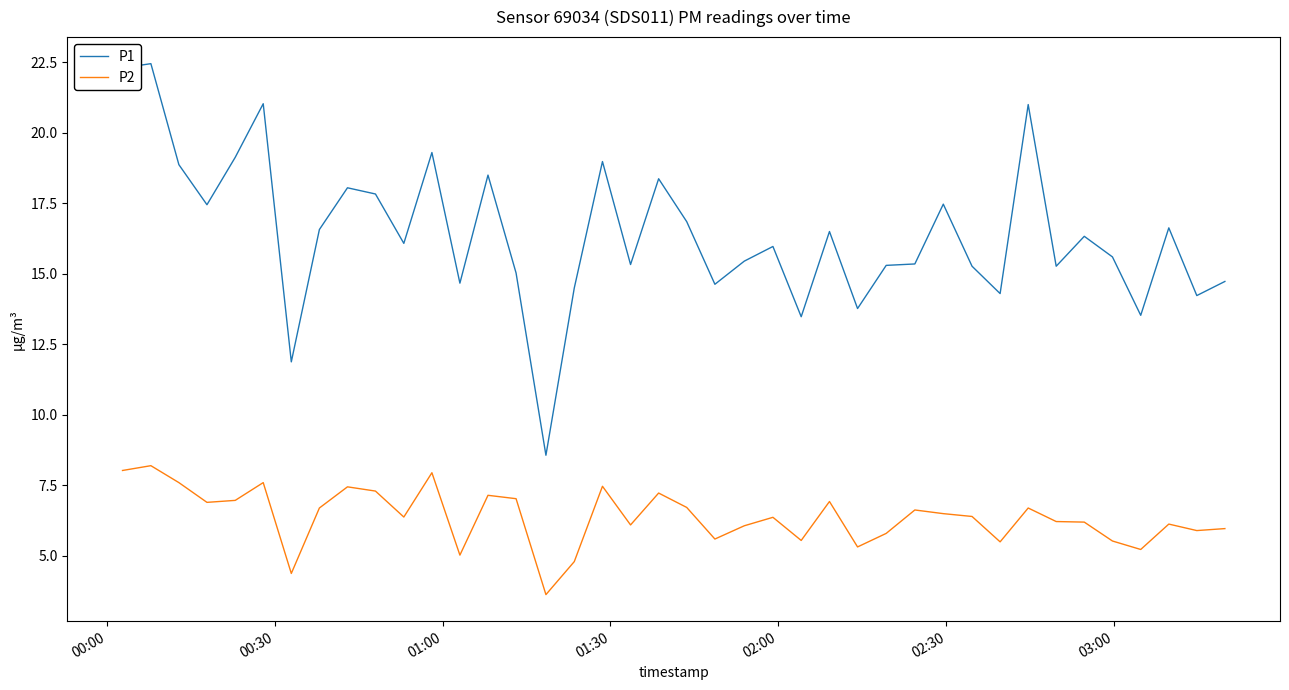

Which series has the largest total across all categories?

P1